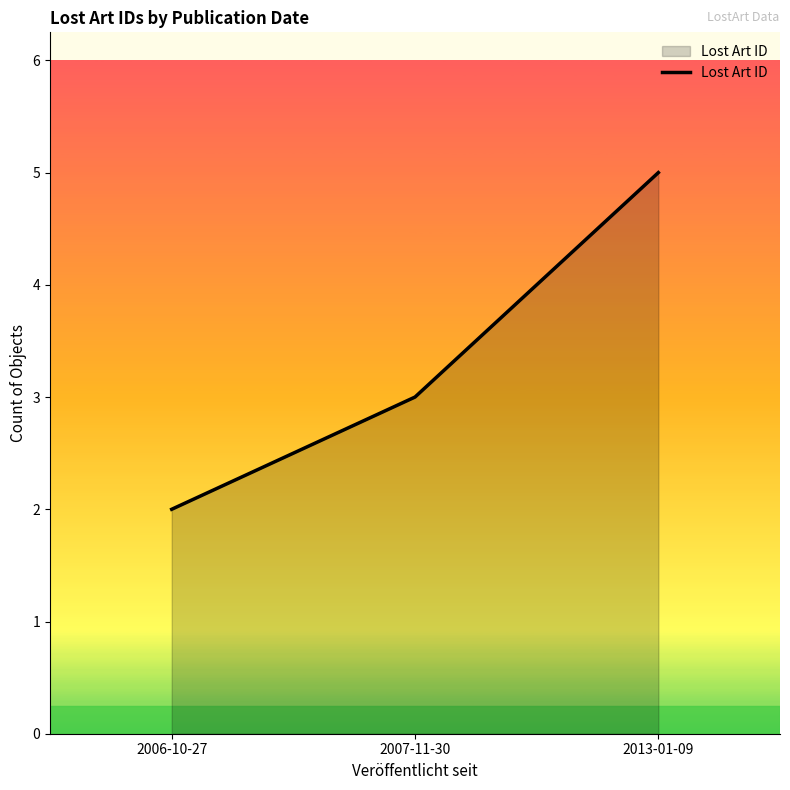

Which has a higher value, 2006-10-27 or 2007-11-30?

2007-11-30